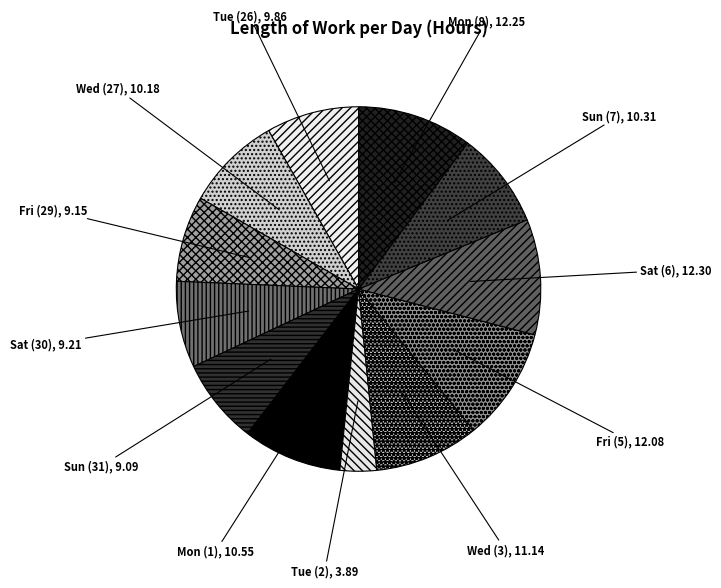

Which slice is the smallest?

Tue (2)